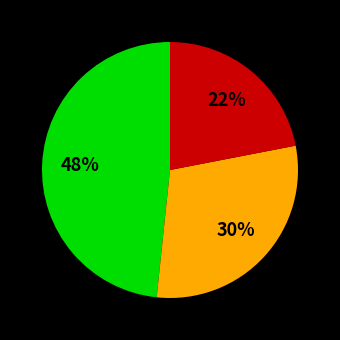

Does any single category account for the majority?

No